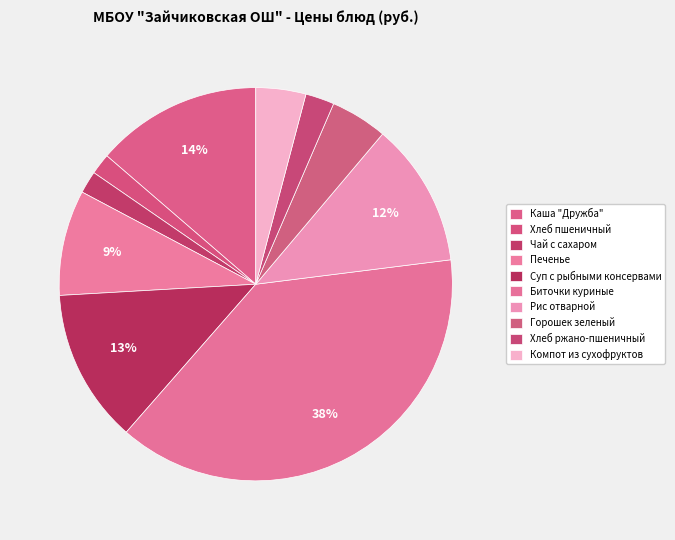

Count the number of slices in the pie.

10